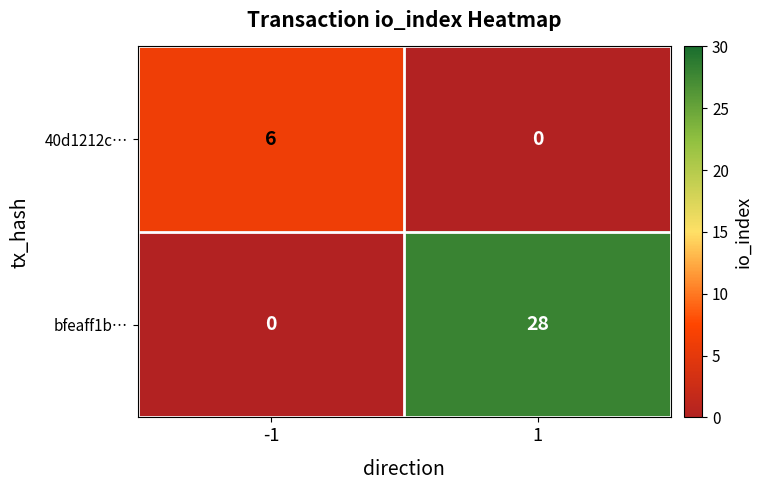

What is the greatest value displayed?

28